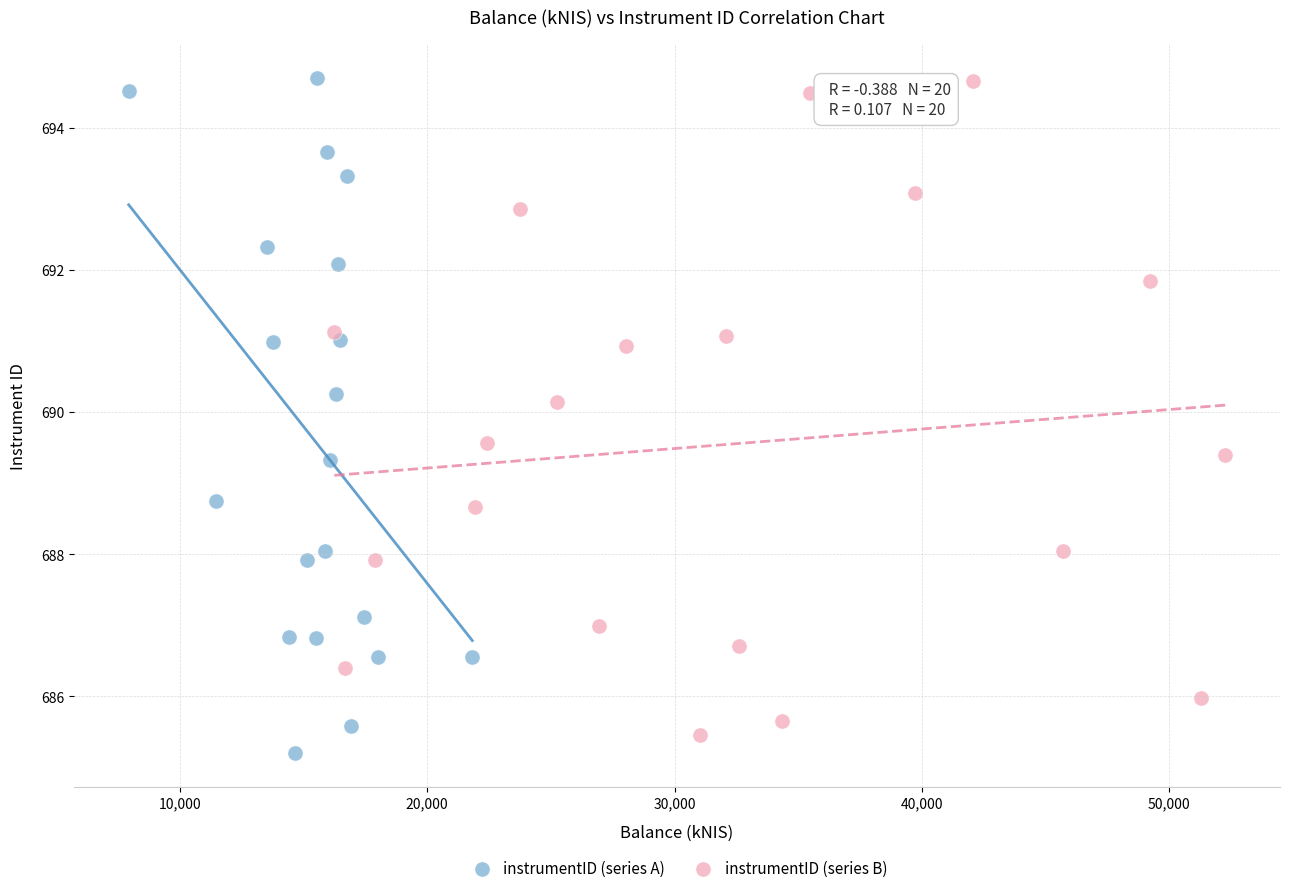

Which series reaches the minimum Y coordinate?

instrumentID (series A)